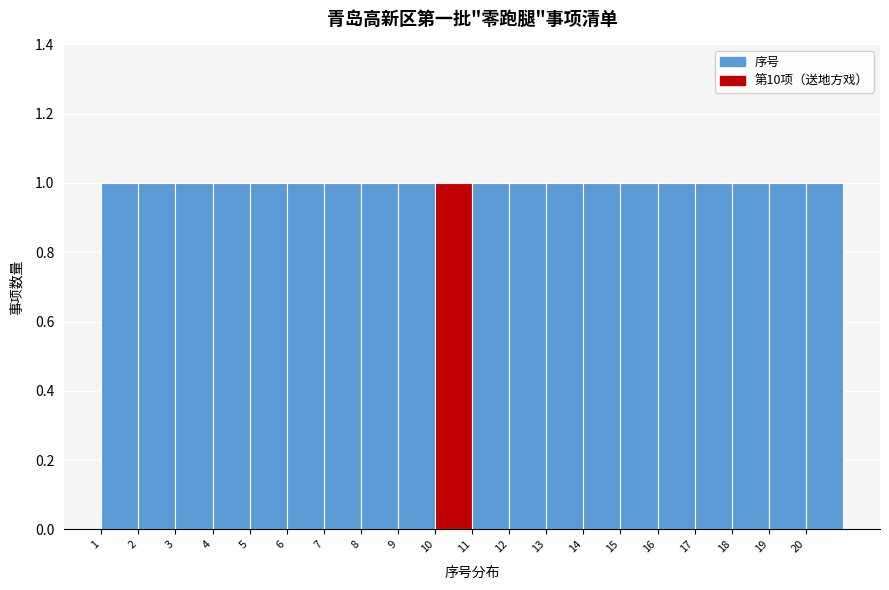

Reading left to right, list every bar in this chart as the range it spans on the x-axis followed by its height. The values are not printed on the chart, so give them approximately, as read against the axis.

1 to 2: 1
2 to 3: 1
3 to 4: 1
4 to 5: 1
5 to 6: 1
6 to 7: 1
7 to 8: 1
8 to 9: 1
9 to 10: 1
10 to 11: 1
11 to 12: 1
12 to 13: 1
13 to 14: 1
14 to 15: 1
15 to 16: 1
16 to 17: 1
17 to 18: 1
18 to 19: 1
19 to 20: 1
20 to 21: 1